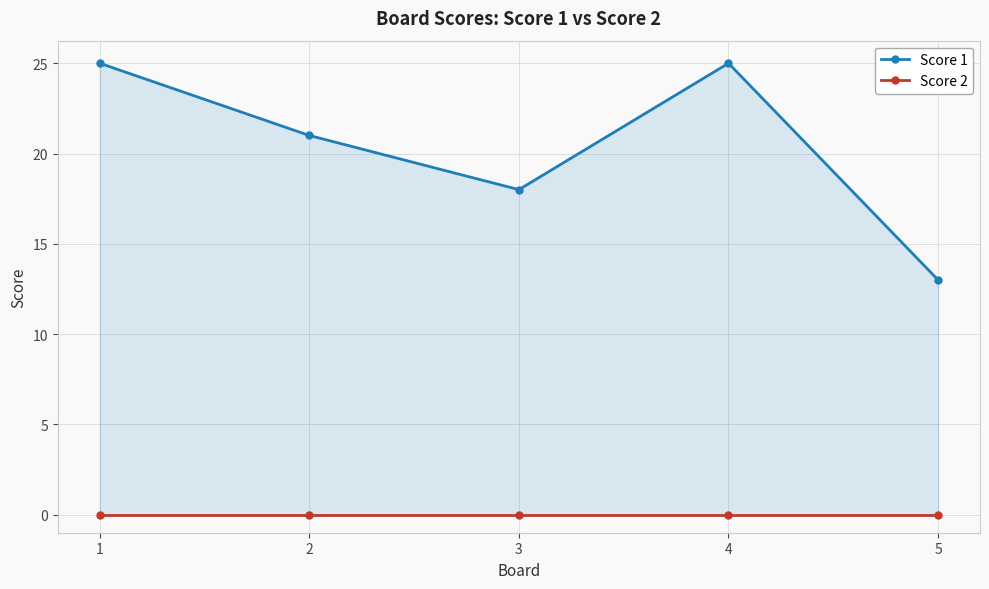

Rank the series by their average value, from highest to lowest.

Score 1, Score 2